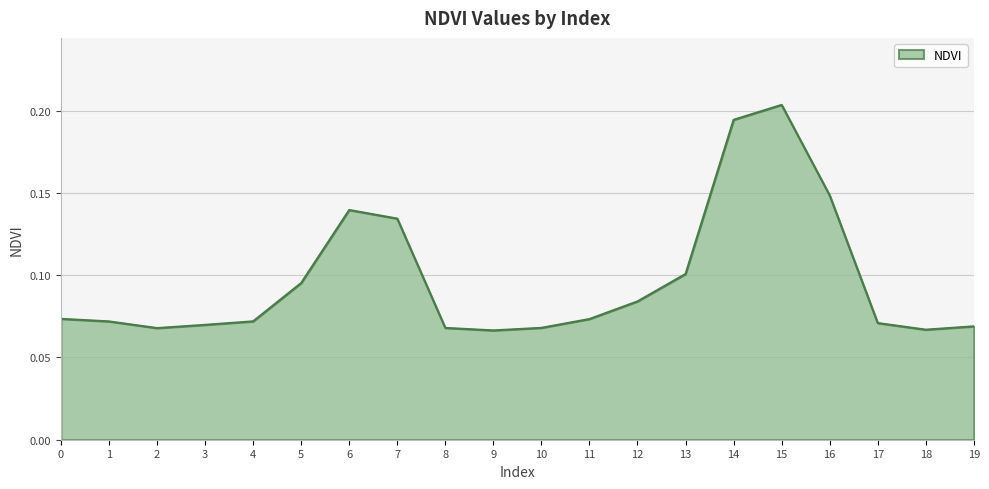

Which label corresponds to the largest value in the chart?

15